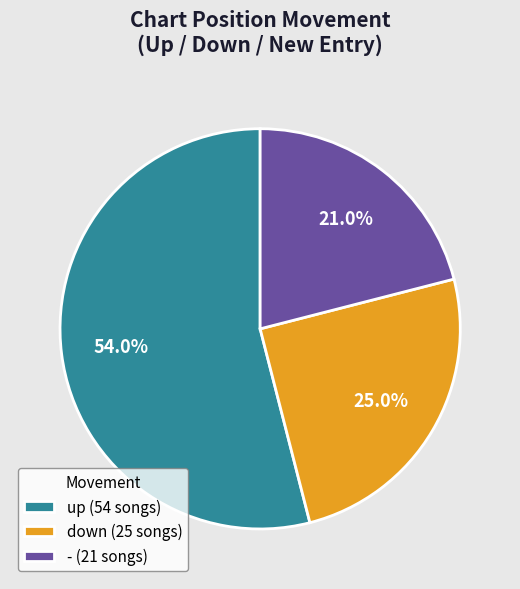

Is there a majority slice in this chart?

Yes